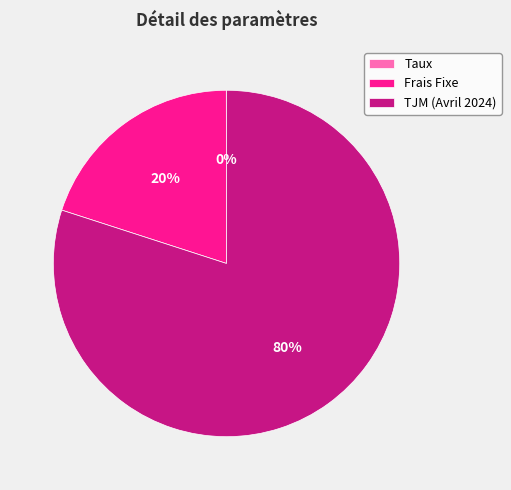

Which category has the biggest portion of the pie?

TJM (Avril 2024)